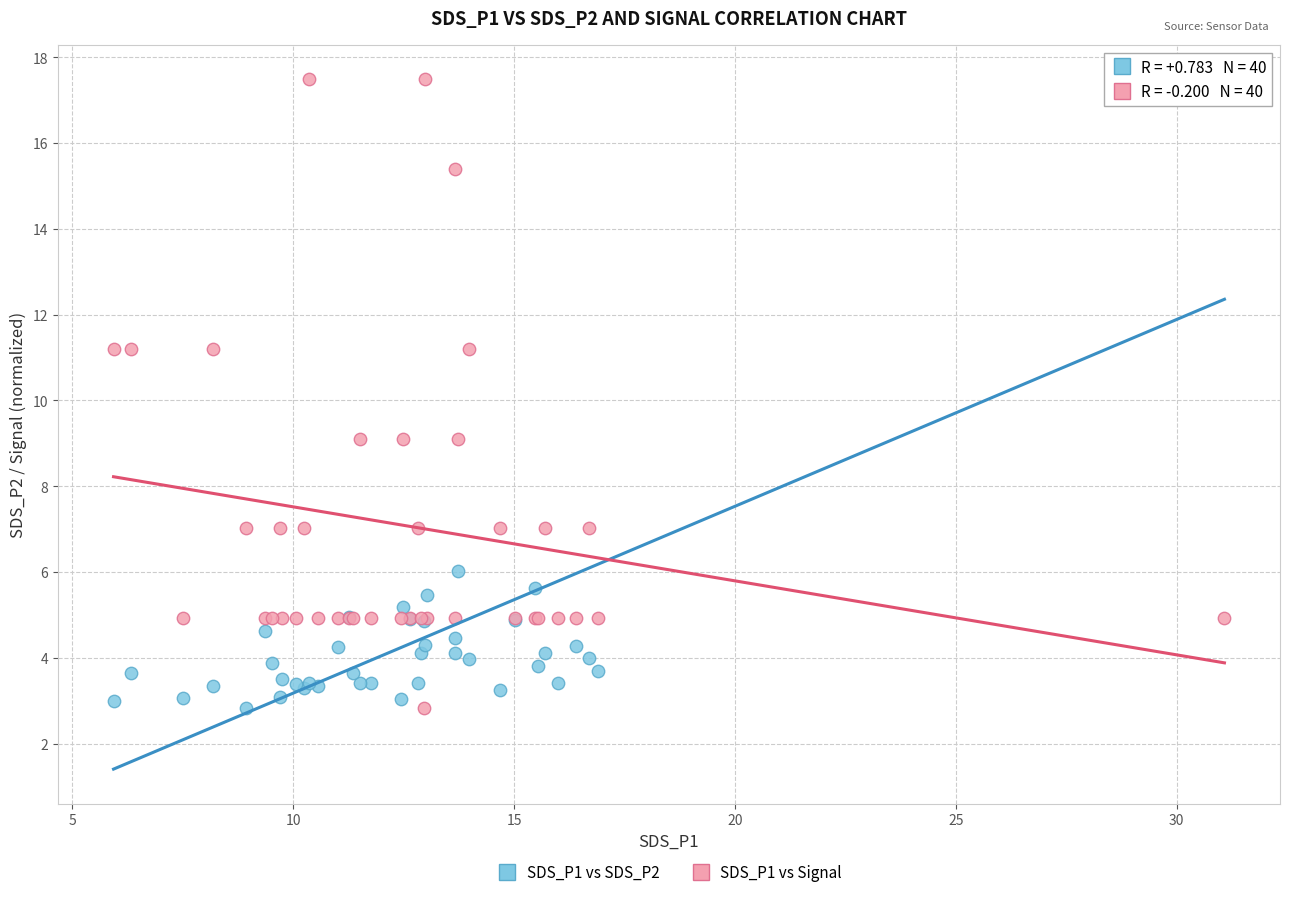

What is the X range (max minus min) for the scatter plot?

25.1